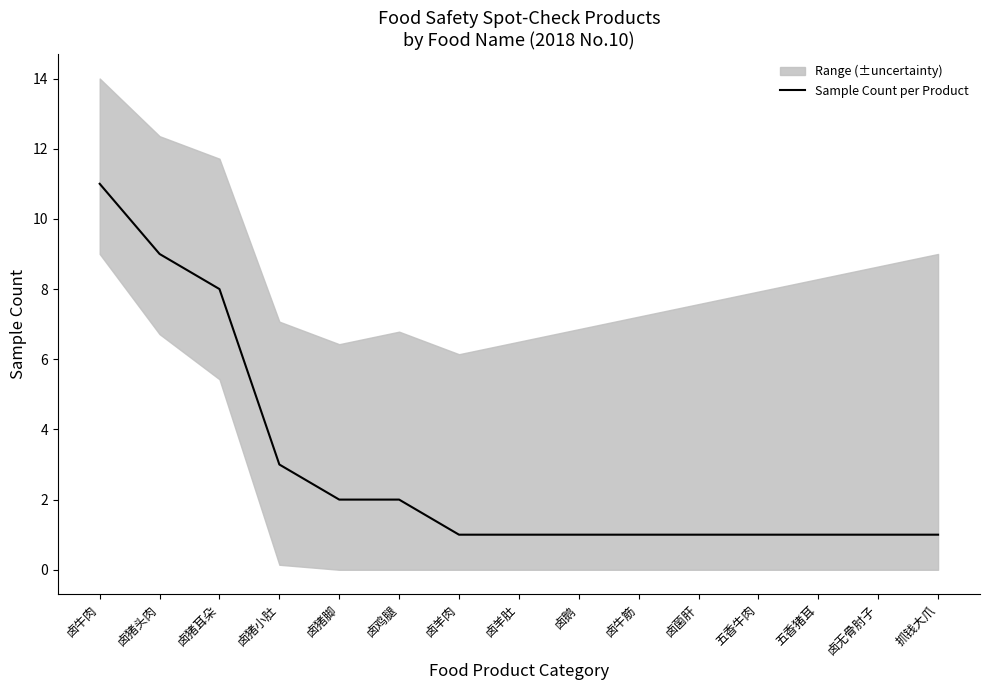

List the labels in order of value, largest first.

卤牛肉, 卤猪头肉, 卤猪耳朵, 卤猪小肚, 卤猪脚, 卤鸡腿, 卤羊肉, 卤羊肚, 卤鹅, 卤牛筋, 卤菌肝, 五香牛肉, 五香猪耳, 卤无骨肘子, 抓钱大爪